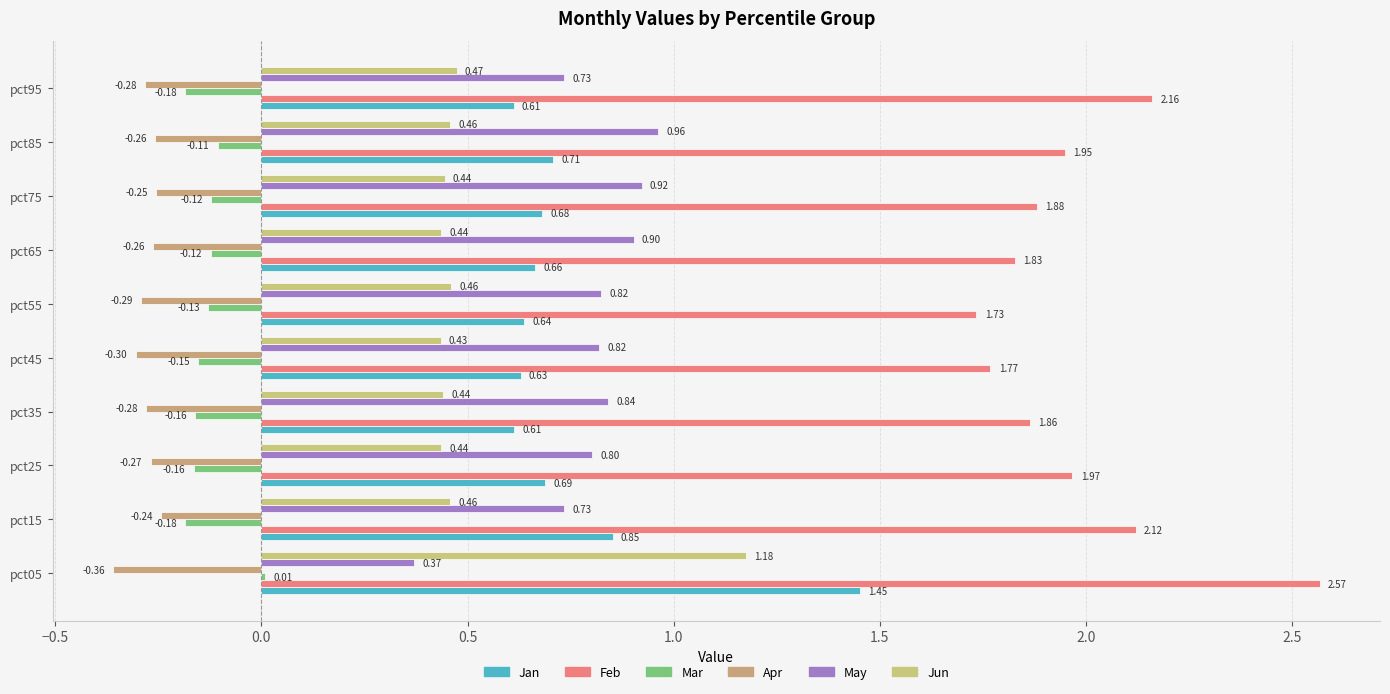

Count the number of categories in the chart.

10